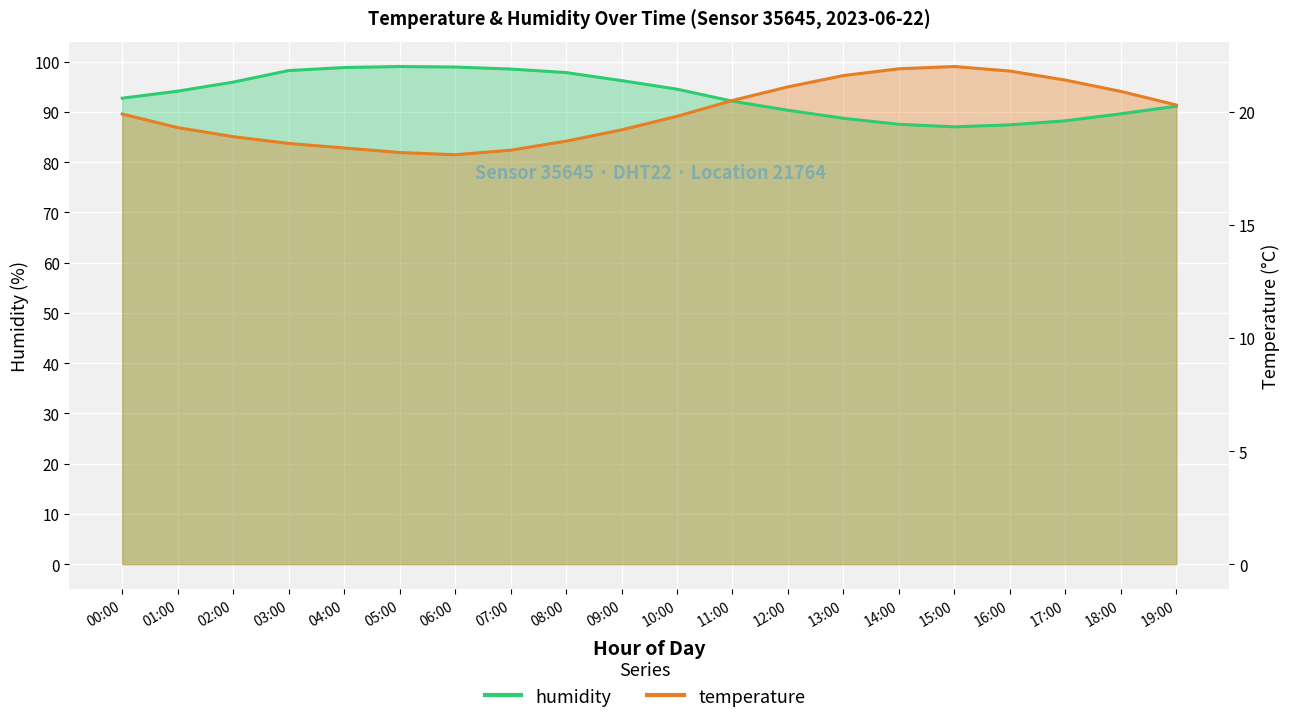

At which label does humidity reach its peak?

05:00